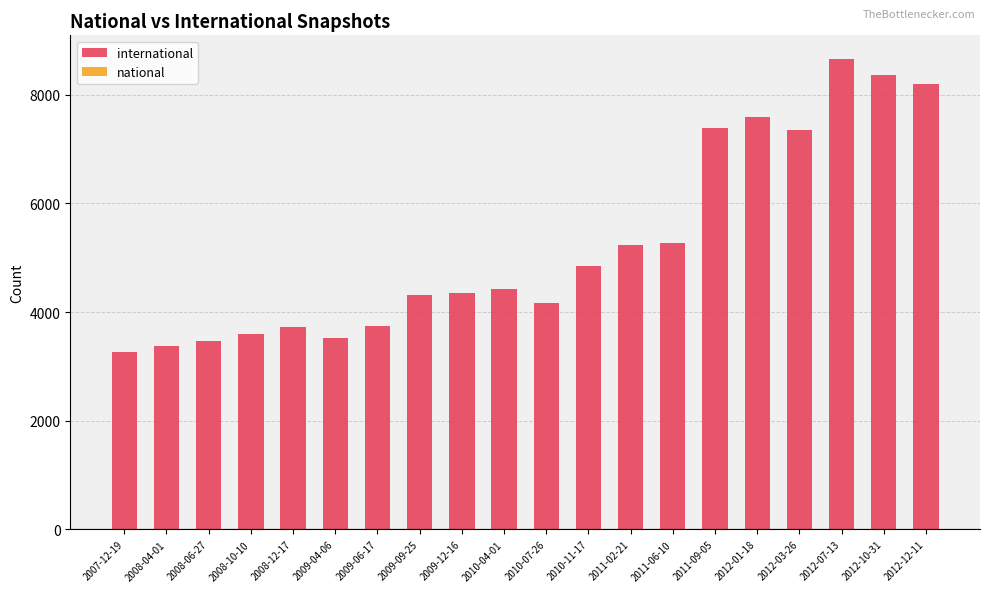

Which category has the lowest value across all series?

2007-12-19